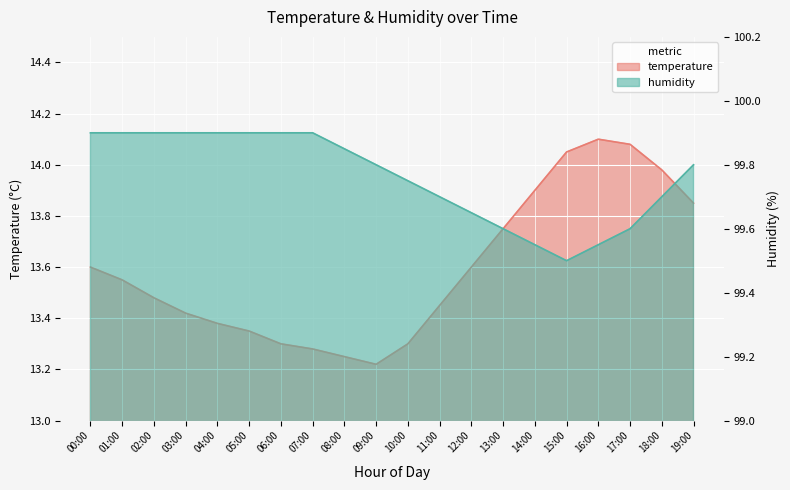

At how many categories does at least one series exceed 91?

20